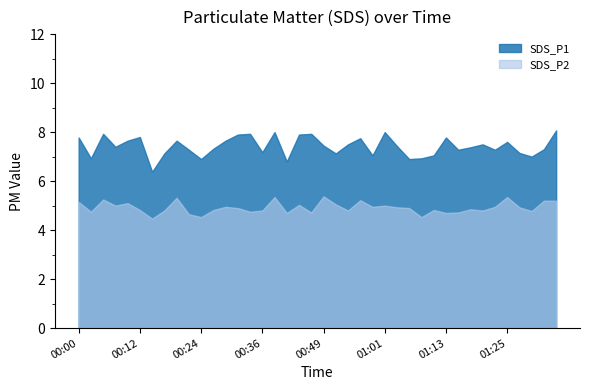

Reading left to right, transcribe all the data shown in this chart.

SDS_P1: 00:00=7.8	00:02=6.9	00:05=7.9	00:07=7.4	00:10=7.7	00:12=7.8	00:14=6.4	00:17=7.1	00:19=7.7	00:22=7.3	00:24=6.9	00:27=7.3	00:29=7.7	00:32=7.9	00:34=7.9	00:36=7.2	00:39=8.0	00:41=6.8	00:44=7.9	00:46=7.9	00:49=7.5	00:51=7.1	00:54=7.5	00:56=7.8	00:58=7.0	01:01=8.0	01:03=7.4	01:06=6.9	01:08=6.9	01:11=7.0	01:13=7.8	01:16=7.3	01:18=7.4	01:20=7.5	01:23=7.3	01:25=7.6	01:28=7.2	01:30=7.0	01:33=7.3	01:35=8.1
SDS_P2: 00:00=5.2	00:02=4.8	00:05=5.2	00:07=5.0	00:10=5.1	00:12=4.8	00:14=4.5	00:17=4.8	00:19=5.3	00:22=4.7	00:24=4.5	00:27=4.8	00:29=5.0	00:32=4.9	00:34=4.8	00:36=4.8	00:39=5.3	00:41=4.7	00:44=5.0	00:46=4.7	00:49=5.4	00:51=5.0	00:54=4.8	00:56=5.2	00:58=5.0	01:01=5.0	01:03=4.9	01:06=4.9	01:08=4.5	01:11=4.8	01:13=4.7	01:16=4.7	01:18=4.8	01:20=4.8	01:23=5.0	01:25=5.3	01:28=4.9	01:30=4.8	01:33=5.2	01:35=5.2